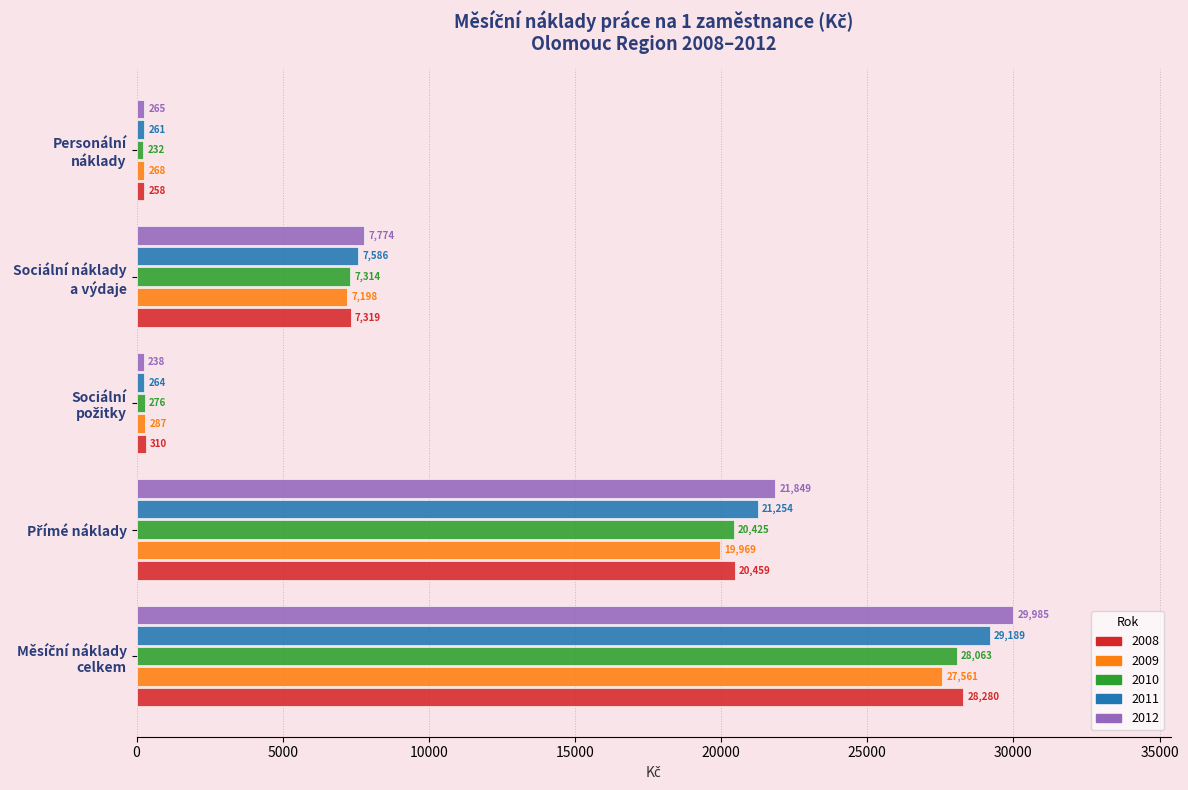

Which series has the widest spread of values?

2012